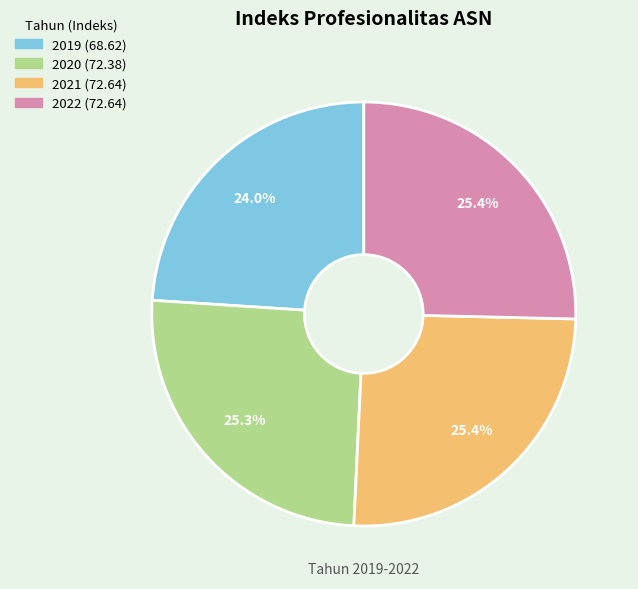

What percentage is NOT represented by 2021?

74.6%